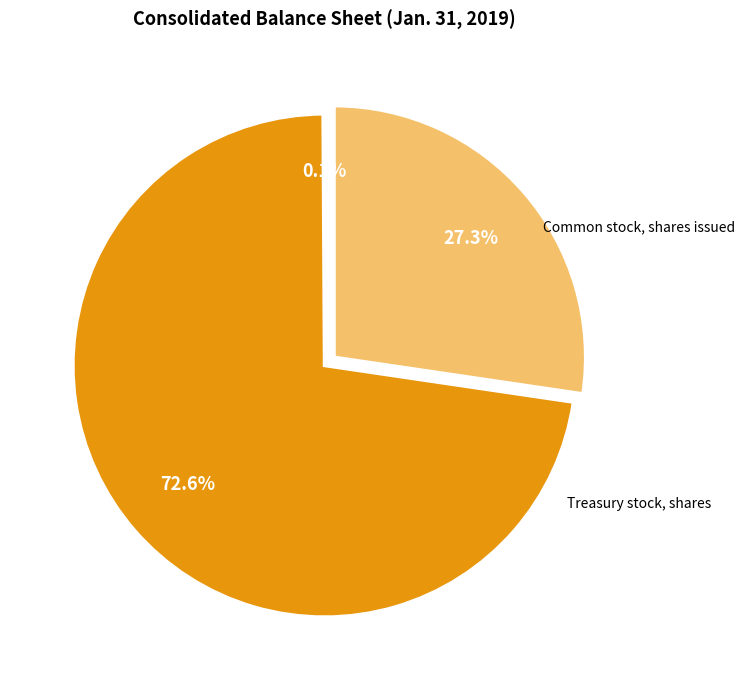

Which has a higher value, Allowance for Doubtful Accounts Receivable or Treasury stock, shares?

Treasury stock, shares